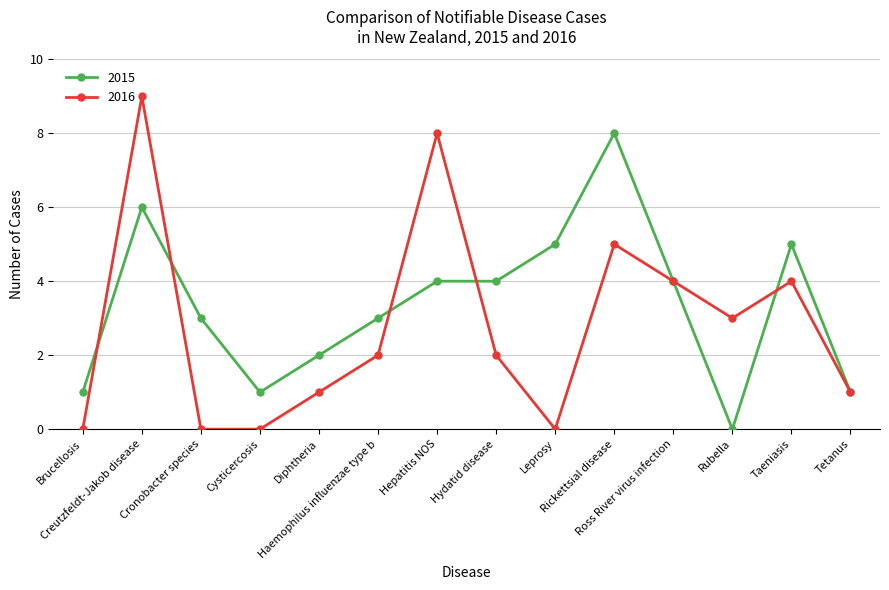

Reading left to right, list all the values displayed in this chart.

2015: Brucellosis=1	Creutzfeldt-Jakob disease=6	Cronobacter species=3	Cysticercosis=1	Diphtheria=2	Haemophilus influenzae type b=3	Hepatitis NOS=4	Hydatid disease=4	Leprosy=5	Rickettsial disease=8	Ross River virus infection=4	Rubella=0	Taeniasis=5	Tetanus=1
2016: Brucellosis=0	Creutzfeldt-Jakob disease=9	Cronobacter species=0	Cysticercosis=0	Diphtheria=1	Haemophilus influenzae type b=2	Hepatitis NOS=8	Hydatid disease=2	Leprosy=0	Rickettsial disease=5	Ross River virus infection=4	Rubella=3	Taeniasis=4	Tetanus=1